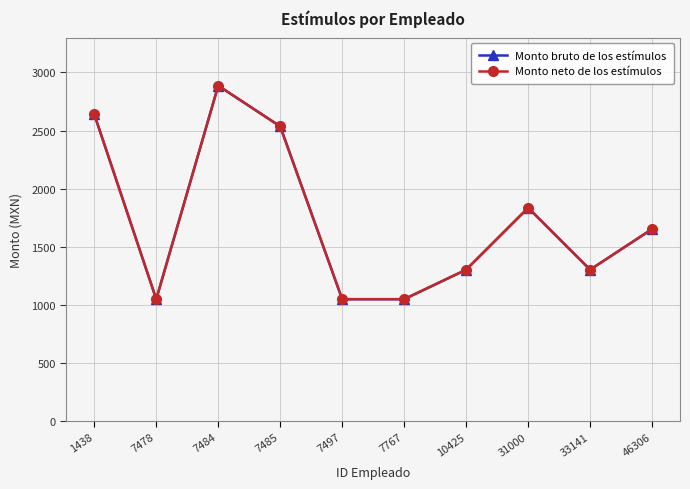

How many lines are shown in the chart?

2